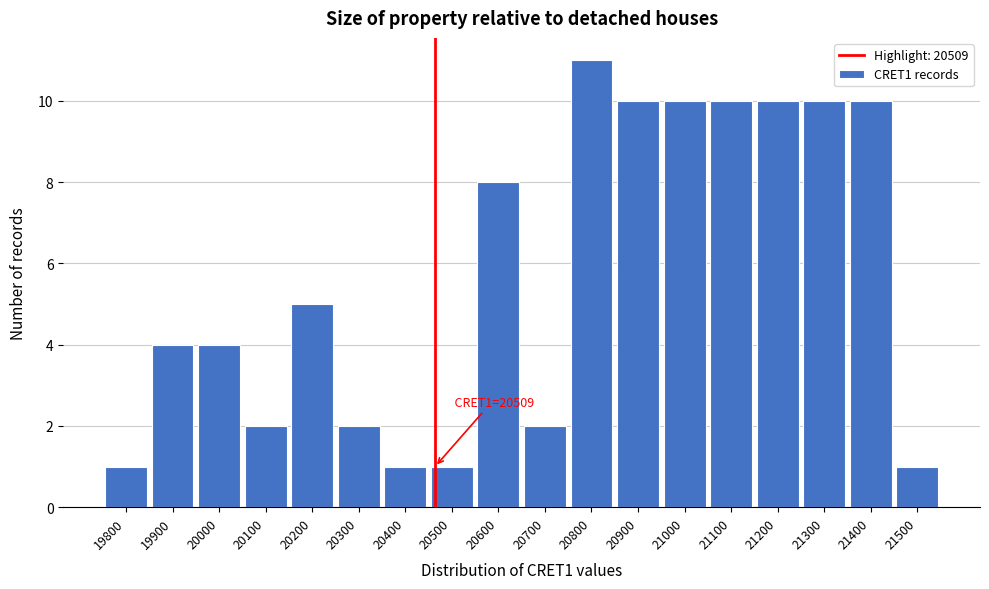

Reading left to right, extract all data points from this chart.

1	4	4	2	5	2	1	1	8	2	11	10	10	10	10	10	10	1